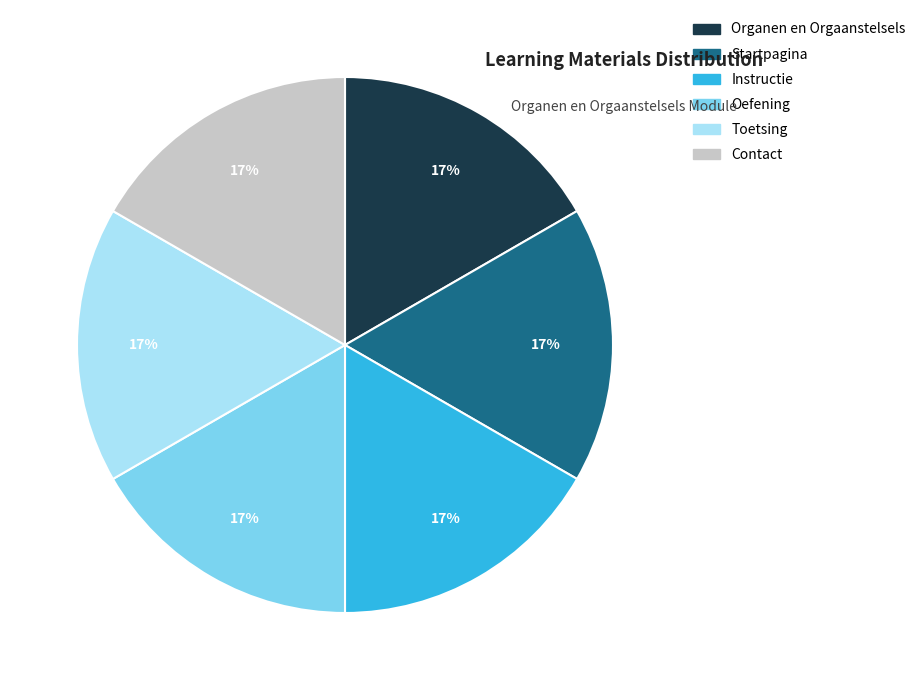

Does any single category account for the majority?

No